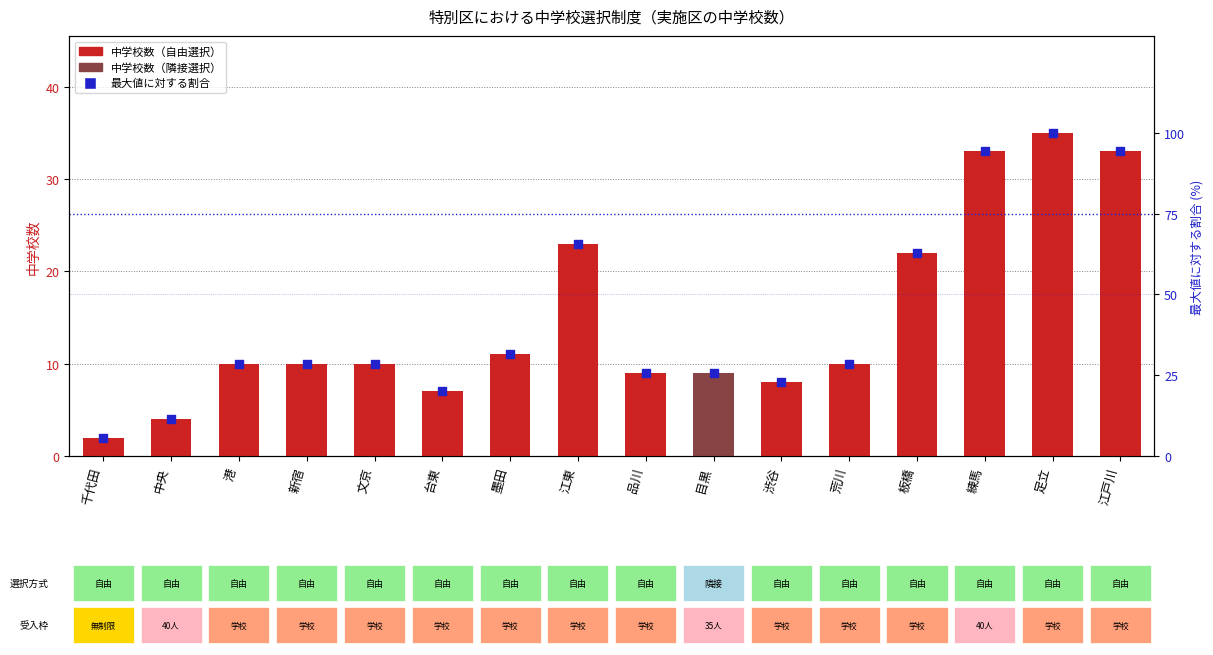

At which category is the sum across all series the highest?

足立